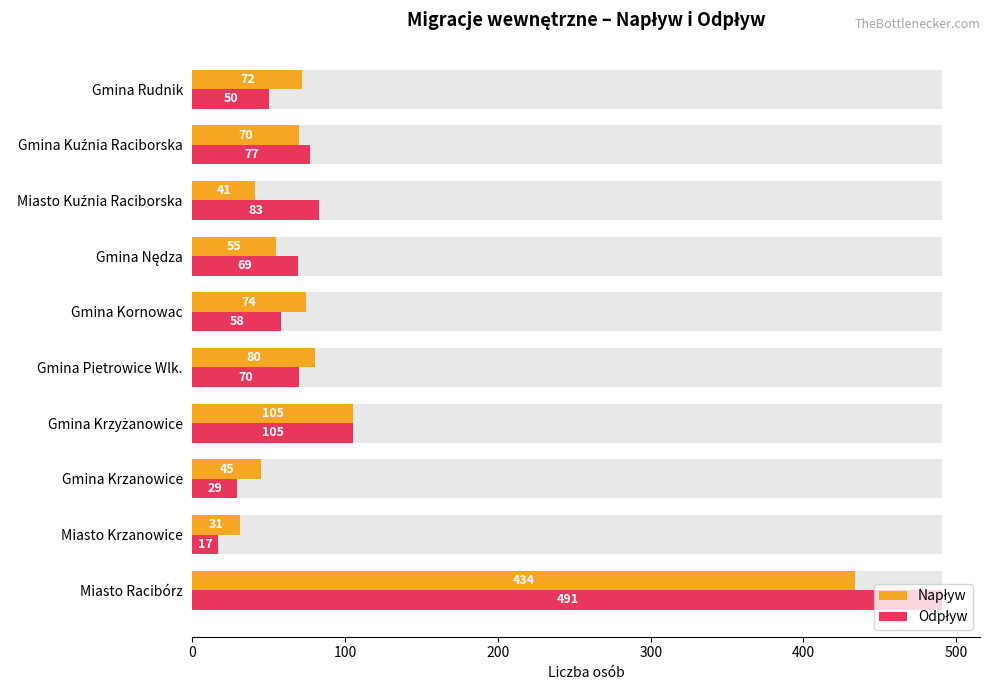

Is the value of Napływ at Miasto Krzanowice greater than the value of Odpływ at Gmina Rudnik?

No